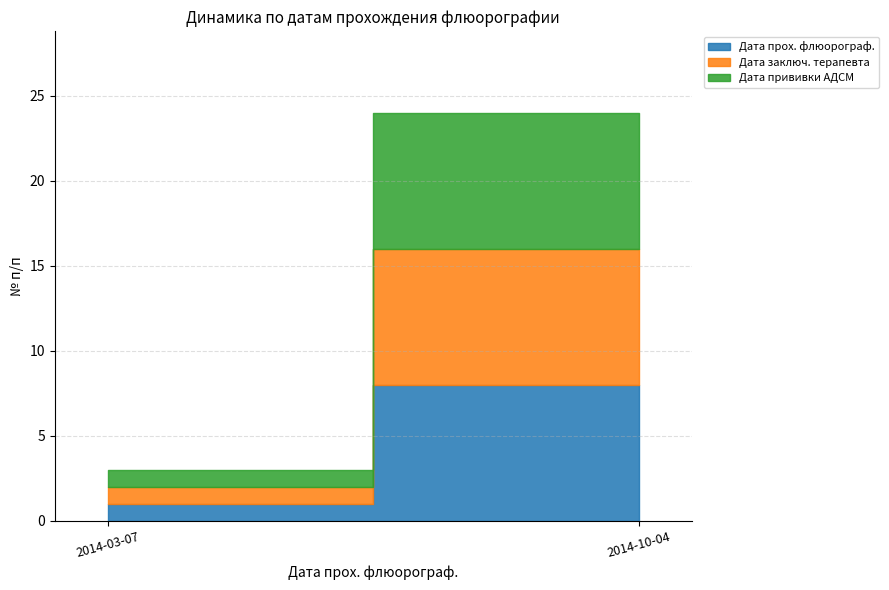

Which has a higher value, 2014-03-07 or 2014-10-04?

2014-10-04